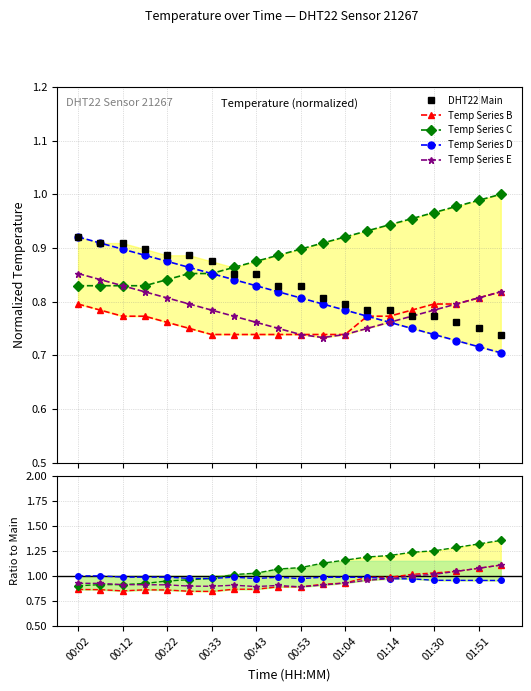

The temperature_e series shows 0.7 at 01:09. True or false?

True